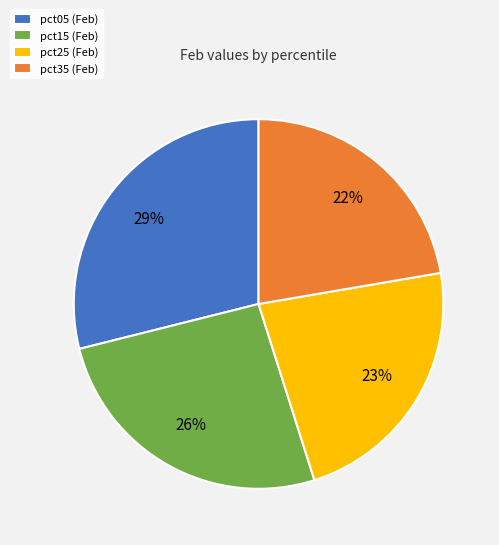

To the nearest percent, what portion does pct05 (Feb) represent?

29%